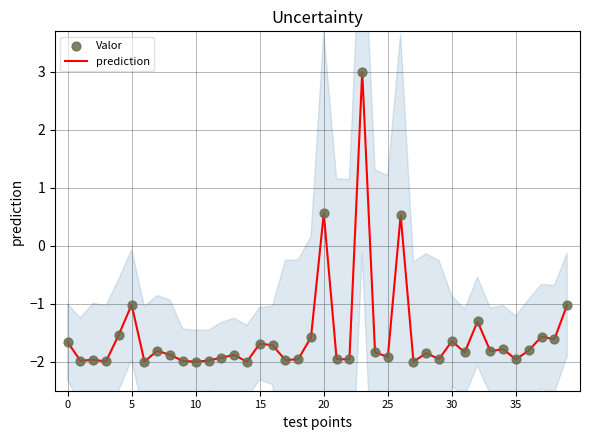

Which series has the largest total across all categories?

prediction